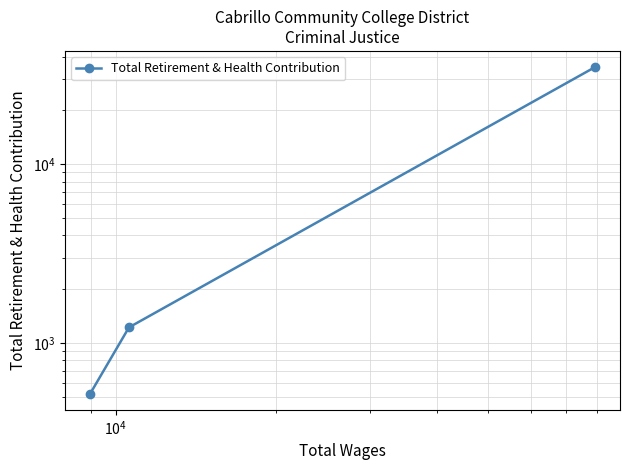

What is the maximum value shown in the chart?

34845